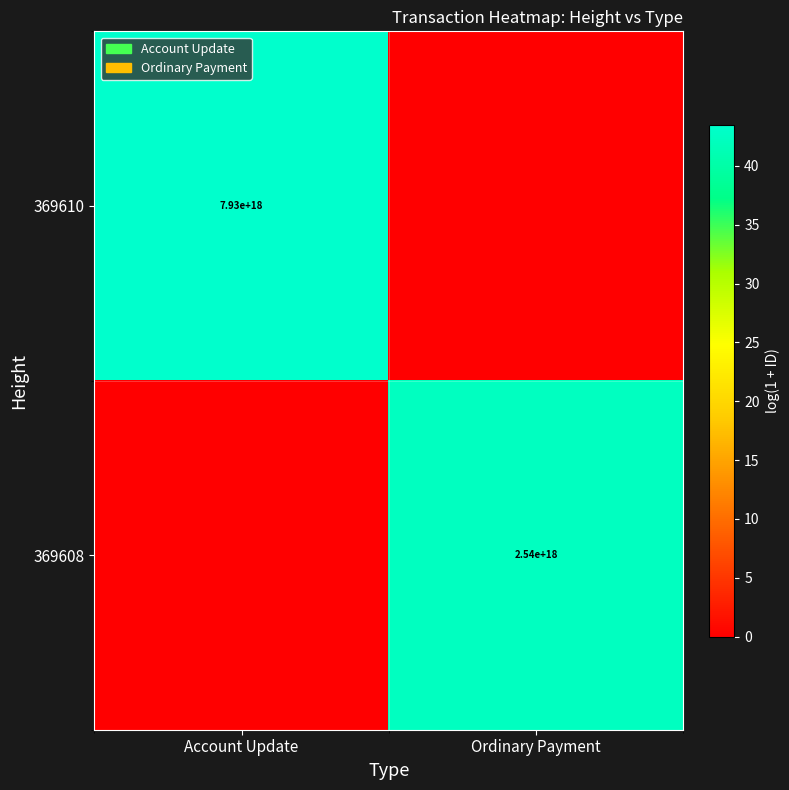

Is it true that 369610 equals 7930000000000000000 at Account Update?

True